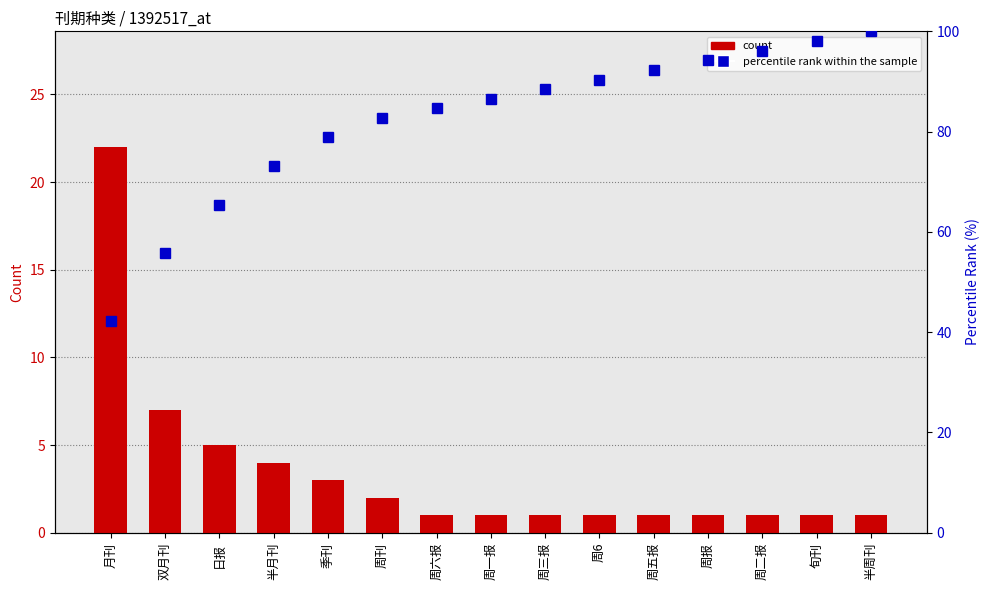

At which category is the sum across all series the highest?

半周刊